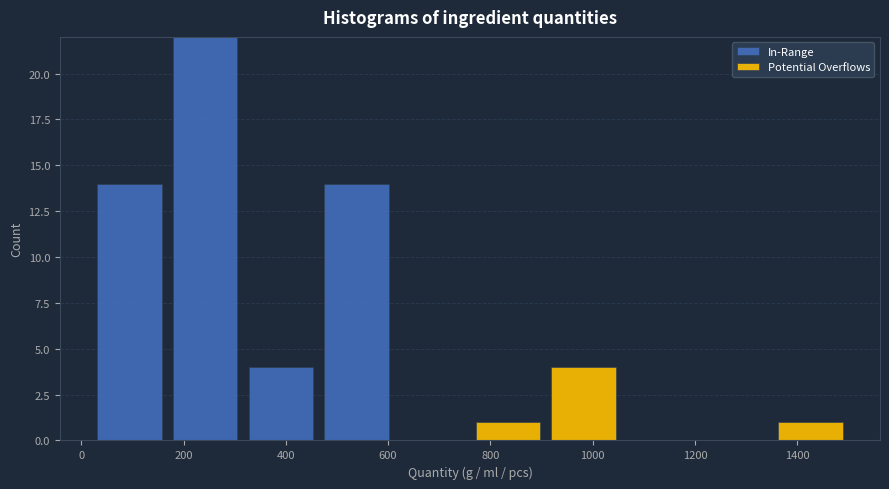

Reading left to right, transcribe this chart: for each stacked bar, give the range it covers on the x-axis and its total height. Neither the bar edges nor the heights are printed on the chart, so give them approximately, as read against the axes.

20 to 168: 14
168 to 316: 22
316 to 464: 4
464 to 612: 14
612 to 760: 0
760 to 908: 1
908 to 1056: 4
1056 to 1204: 0
1204 to 1352: 0
1352 to 1500: 1